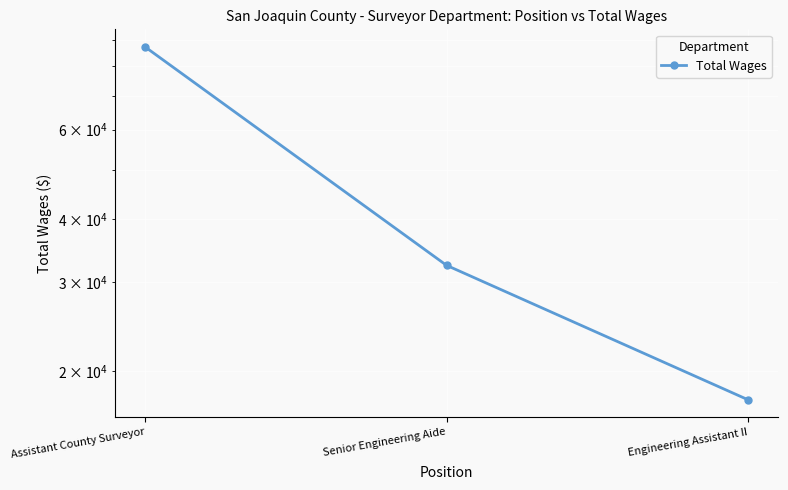

Which has a higher value, Senior Engineering Aide or Engineering Assistant II?

Senior Engineering Aide